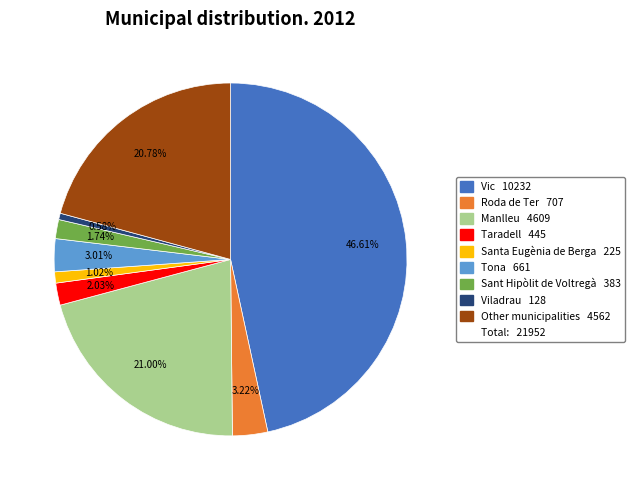

Is there any slice that represents more than half of the pie?

No